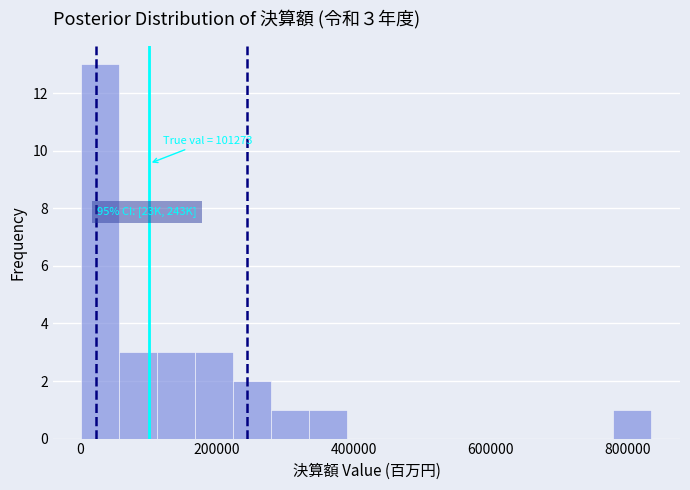

Around what value on the x-axis is the tallest bar? Give the approximate position of its centre, as read against the axis.

40000